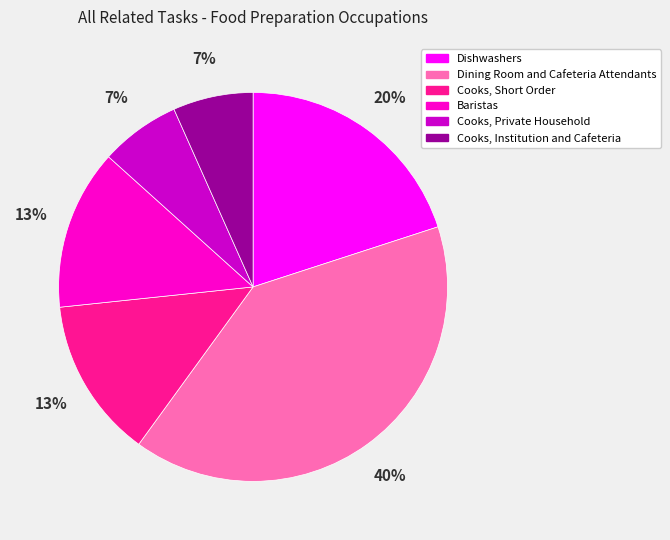

How many slices are in this pie chart?

6